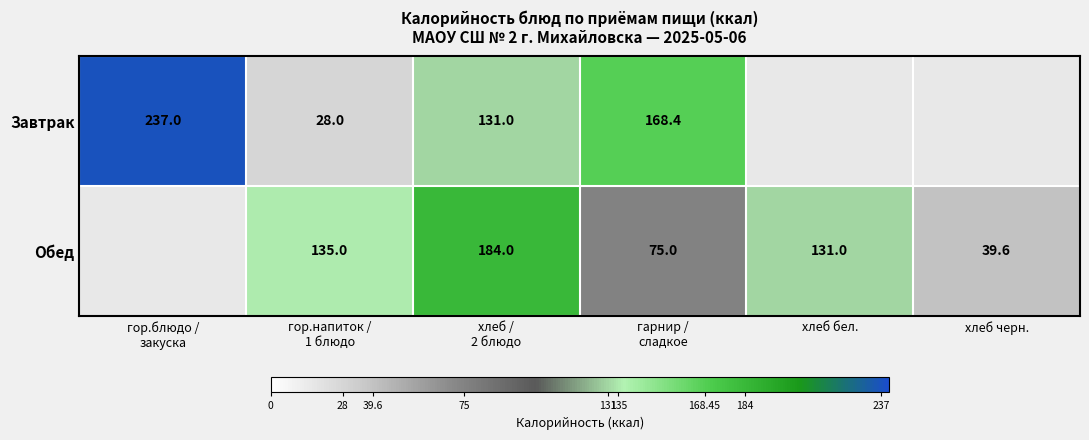

Is it true that Обед equals 131.0 at хлеб бел.?

True